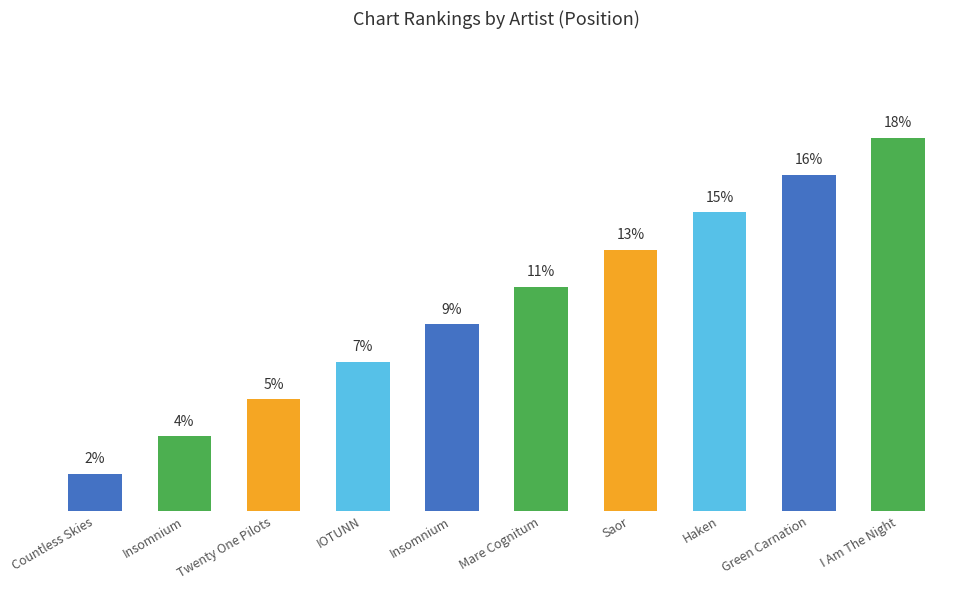

Are the bars horizontal?

No